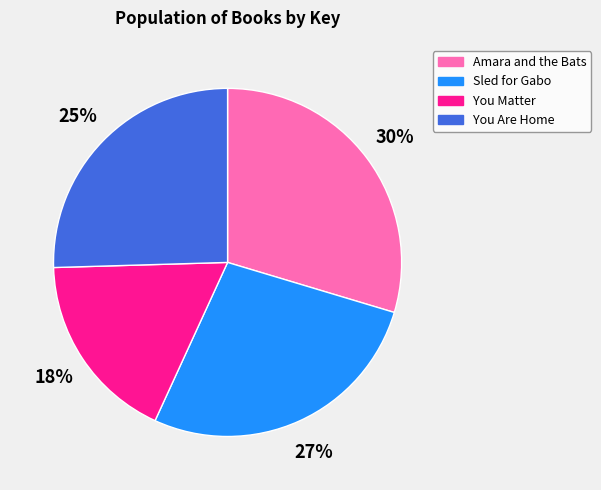

Count the number of slices in the pie.

4